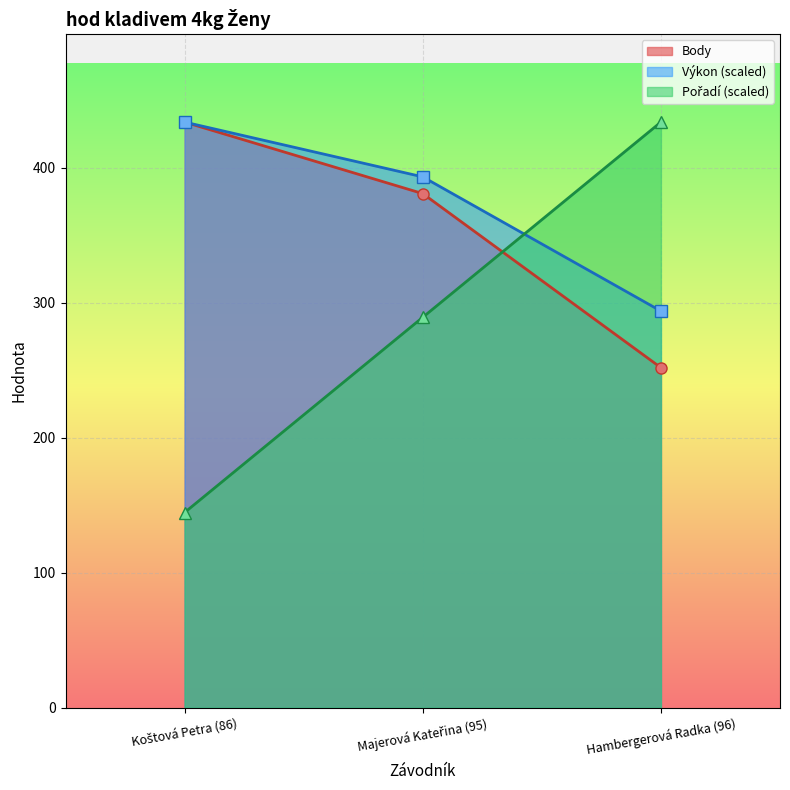

True or false: Body has a value of 381.0 at Majerová Kateřina (95).

True